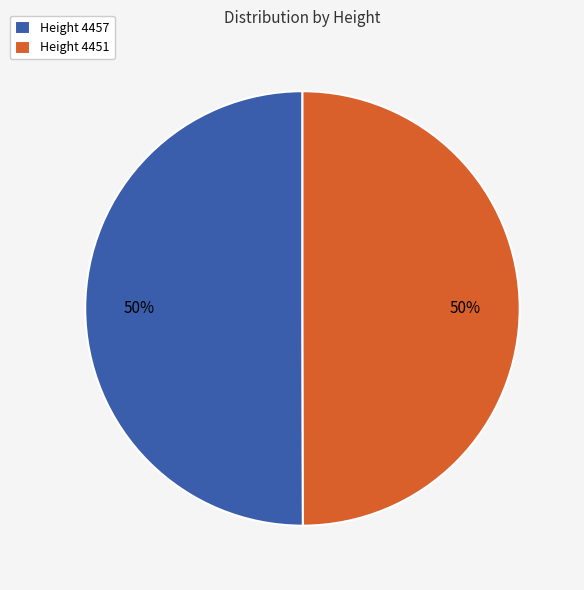

True or false: Height 4457 accounts for 50% of the total.

True